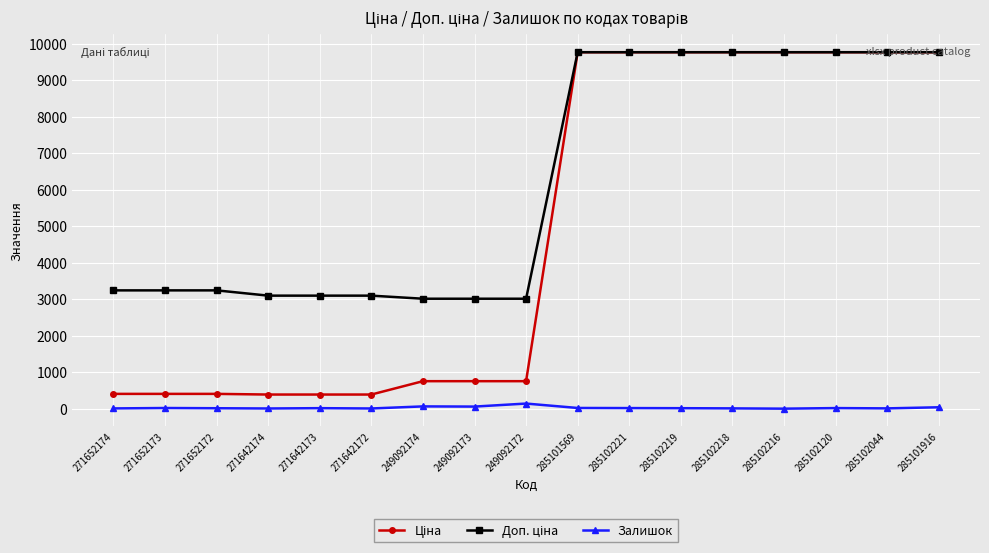

At how many categories does at least one series exceed 7209?

8